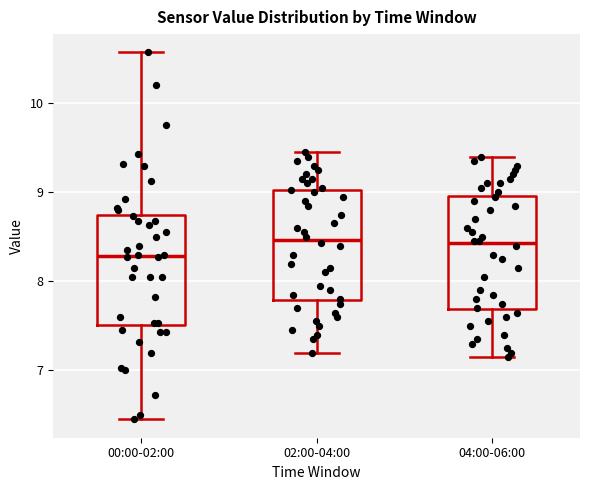

Reading left to right, transcribe this box plot: for each box, give where its median line is, the range the box spans, and where its two whiskers end, as read against the y-axis. The values are not printed on the chart, so give them approximately, as read against the axis.

00:00-02:00: median 8.3, box 7.5 to 8.7, whiskers 6.5 to 10.6
02:00-04:00: median 8.5, box 7.8 to 9.0, whiskers 7.2 to 9.5
04:00-06:00: median 8.4, box 7.7 to 9.0, whiskers 7.2 to 9.4